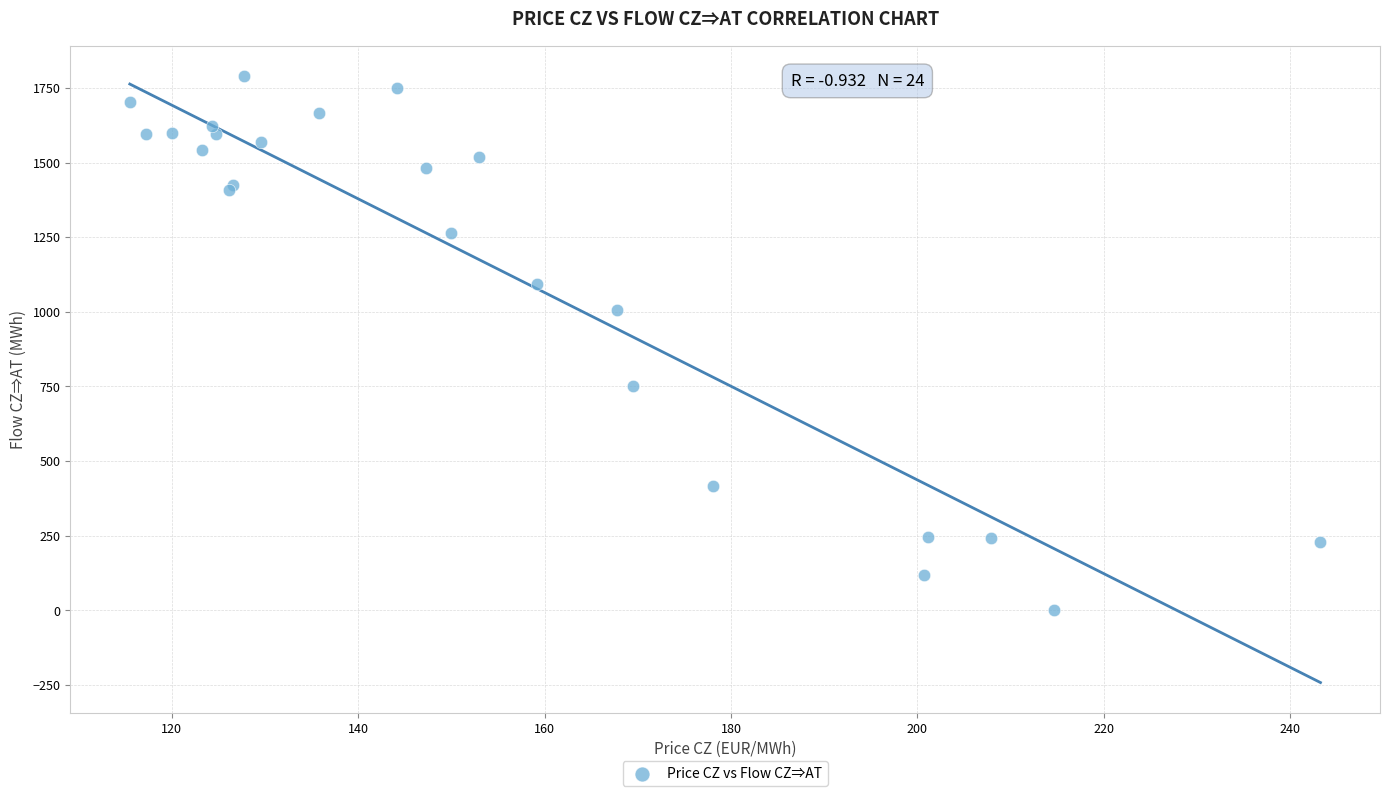

What Y value in the scatter plot is closest to 894?

1006.4